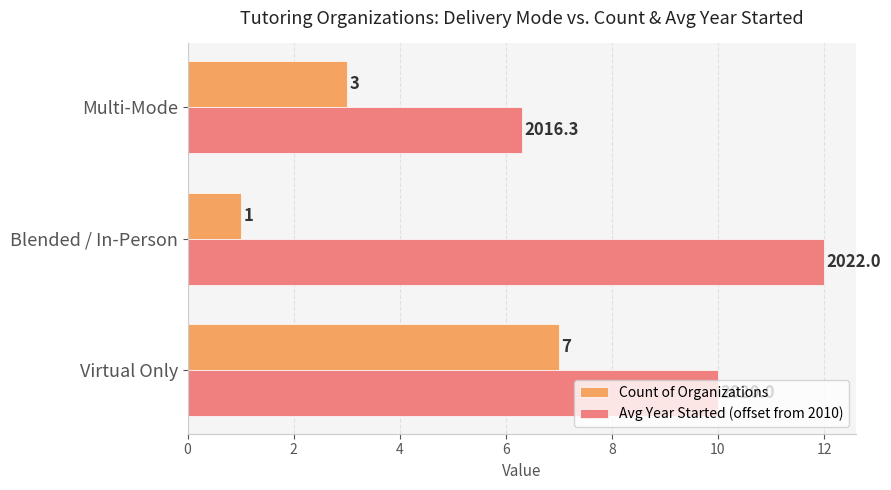

Which series changed the most between Virtual Only and Blended / In-Person?

Count of Organizations